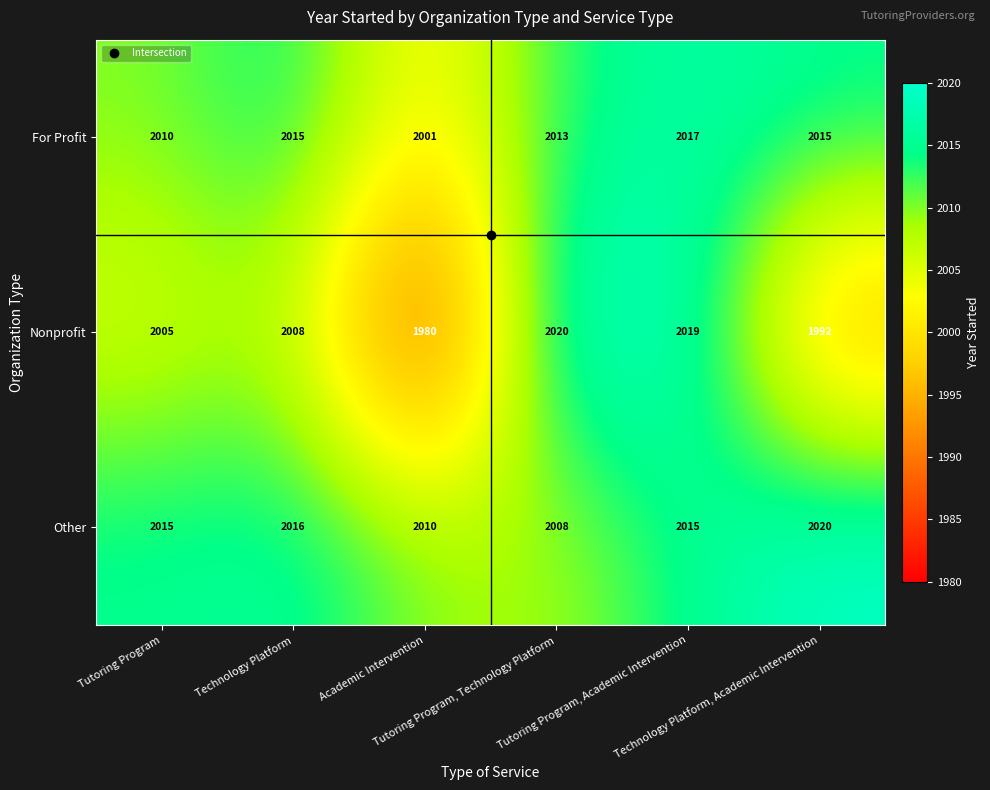

How many data points does each series have?

6